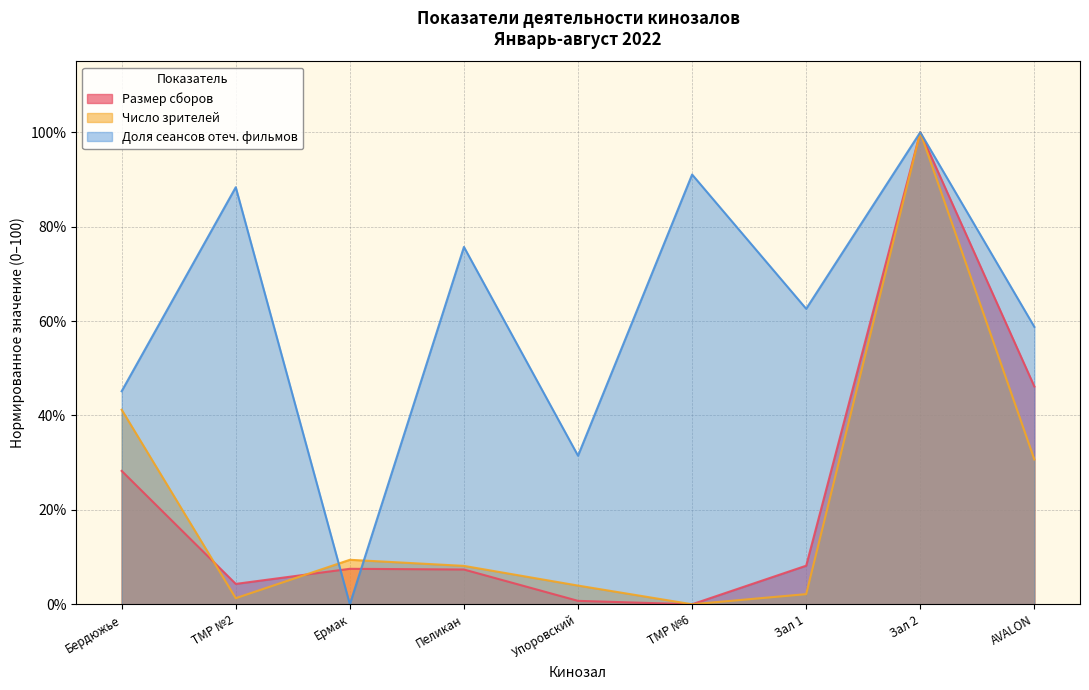

What are all the series names shown in the legend?

Размер сборов, Число зрителей, Доля сеансов отеч. фильмов